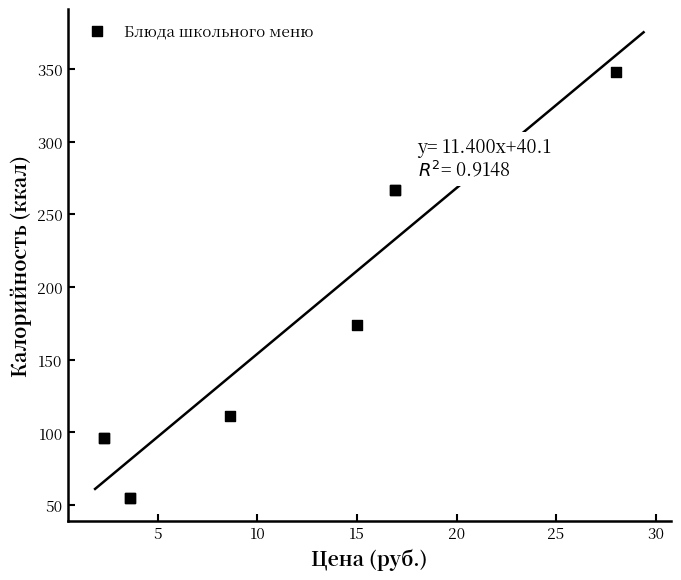

What Y value in the scatter plot is closest to 201?

174